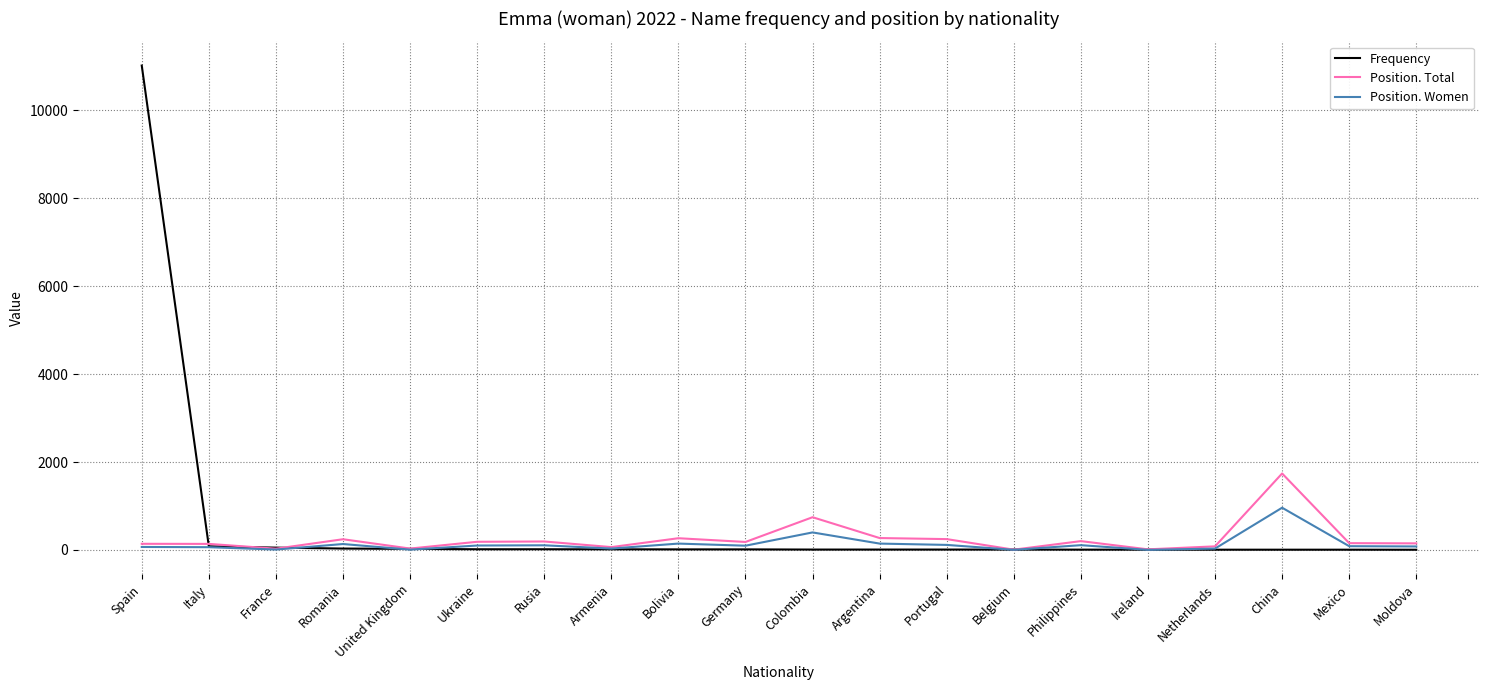

What is the total value across all series at Rusia?

315